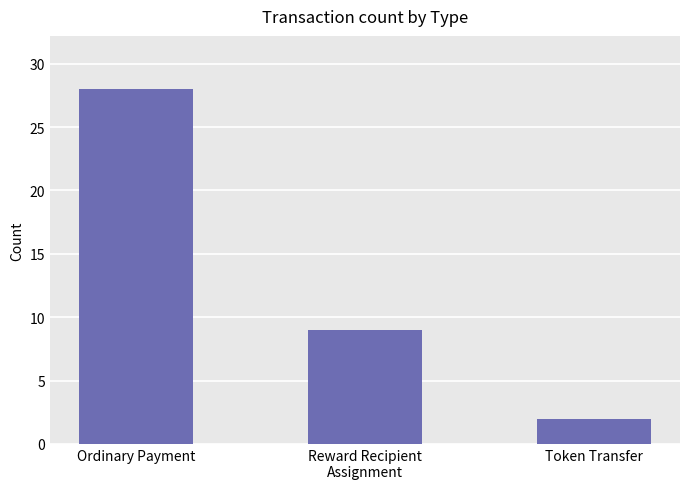

Rank the categories by value from lowest to highest.

Token Transfer, Reward Recipient
Assignment, Ordinary Payment